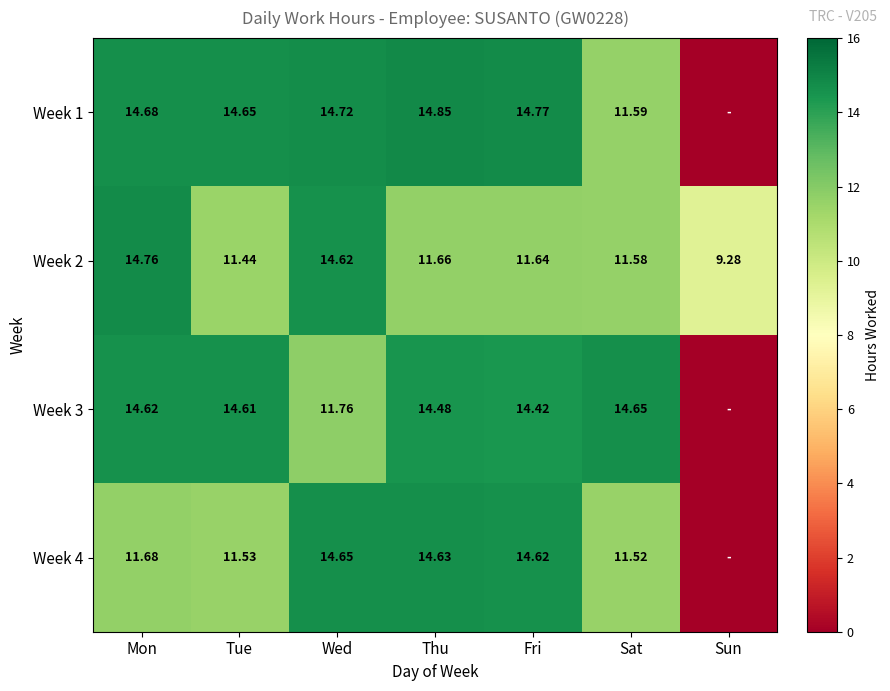

At Tue, list the series in order from smallest to largest.

Week 2, Week 4, Week 3, Week 1